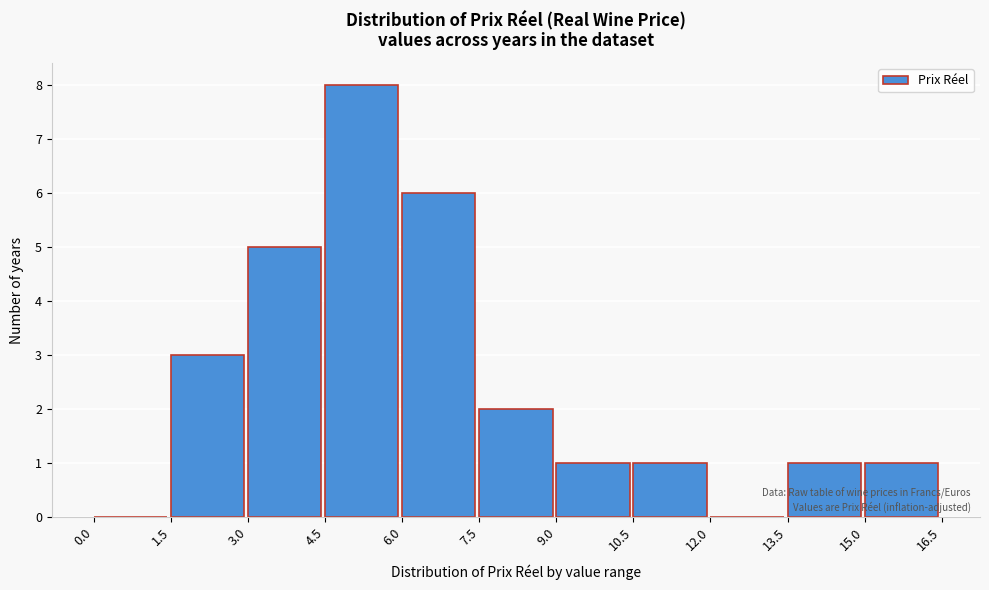

Reading left to right, transcribe this chart: for each bar, give the range it covers on the x-axis and its height. The values are not printed on the chart, so give them approximately, as read against the axis.

0.0 to 1.5: 0
1.5 to 3.0: 3
3.0 to 4.5: 5
4.5 to 6.0: 8
6.0 to 7.5: 6
7.5 to 9.0: 2
9.0 to 10.5: 1
10.5 to 12.0: 1
12.0 to 13.5: 0
13.5 to 15.0: 1
15.0 to 16.5: 1